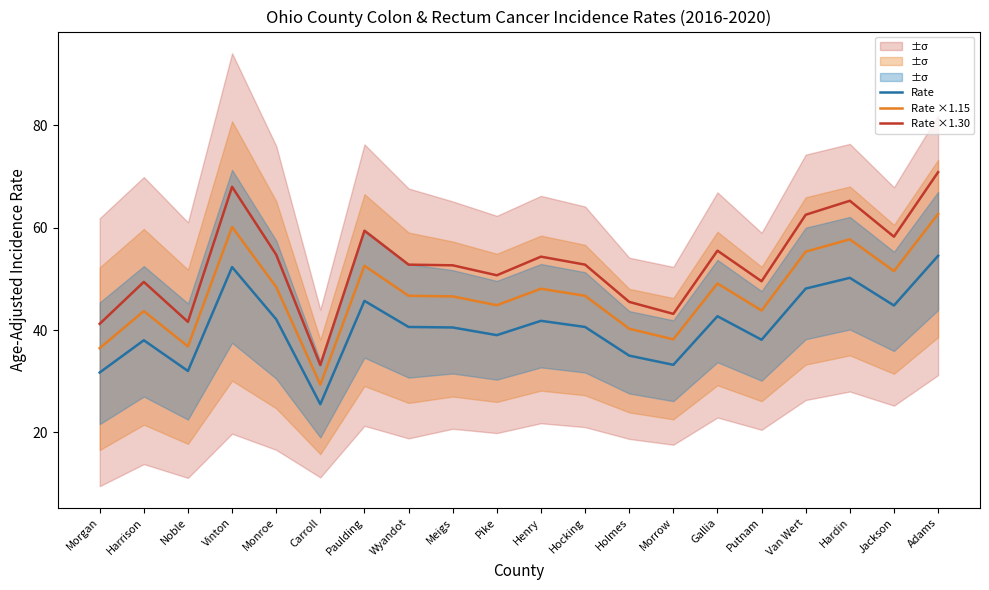

At Carroll, list the series in order from smallest to largest.

Rate, Rate ×1.15, Rate ×1.30